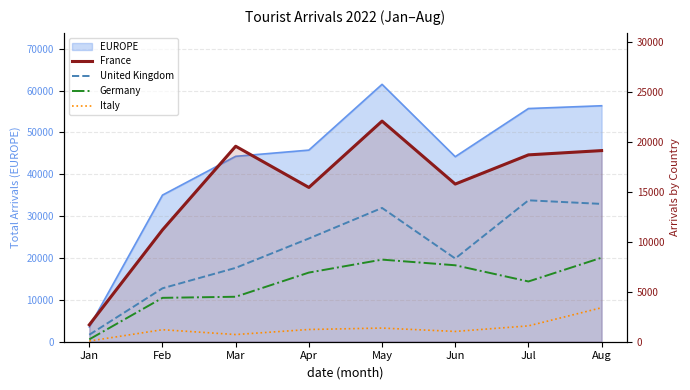

At which label does Germany reach its minimum?

Jan